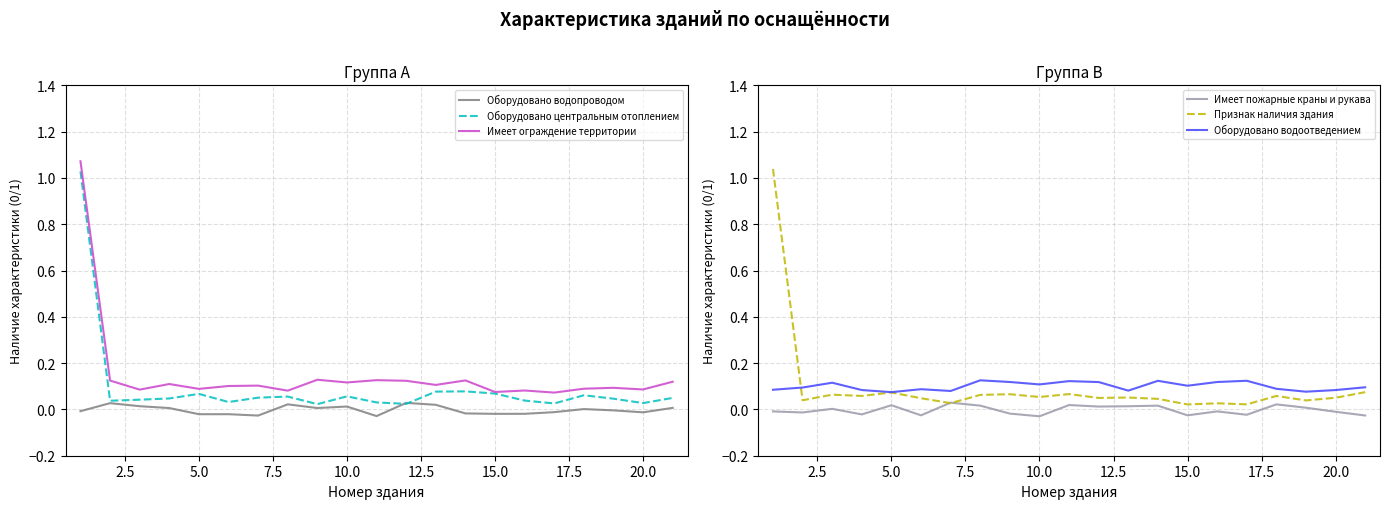

What are all the series names shown in the legend?

Оборудовано водопроводом, Оборудовано центральным отоплением, Имеет ограждение территории, Имеет пожарные краны и рукава, Признак наличия здания, Оборудовано водоотведением